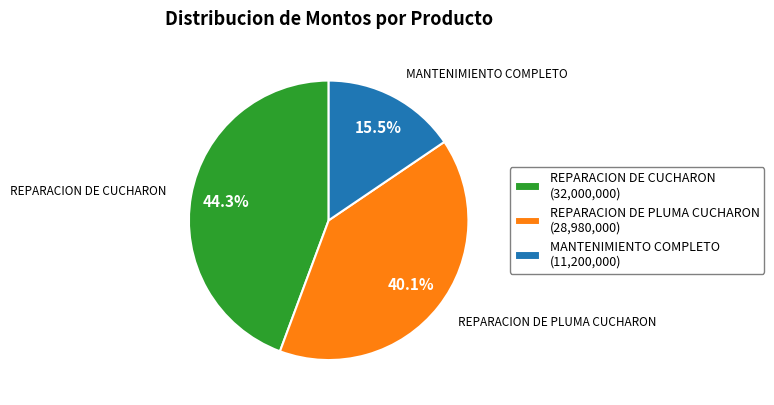

What is the ratio of the value at REPARACION DE PLUMA CUCHARON (28,980,000) to the value at MANTENIMIENTO COMPLETO (11,200,000)?

2.6